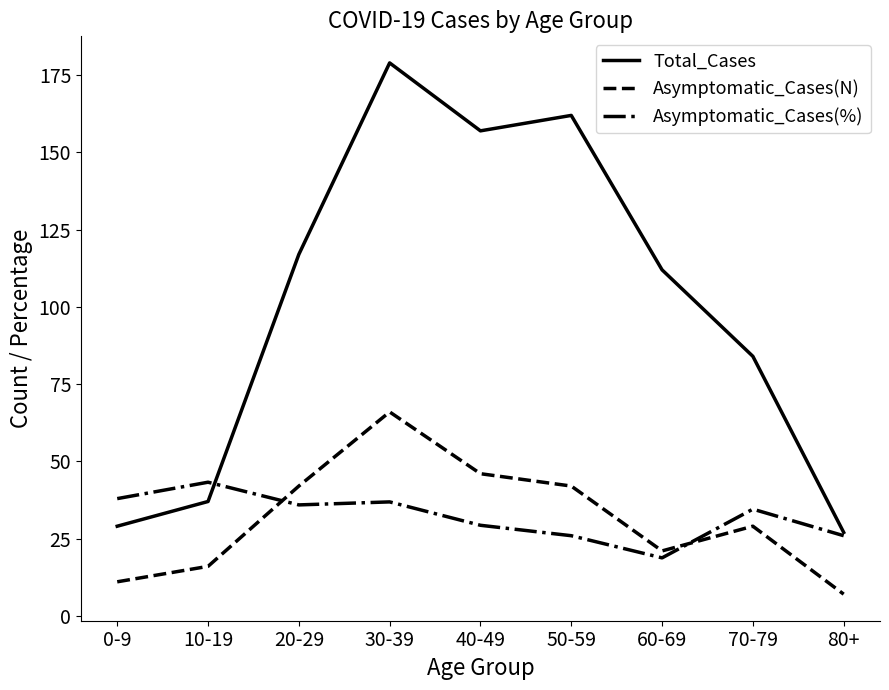

What is the lowest value of the Asymptomatic_Cases(N) series?

7.0